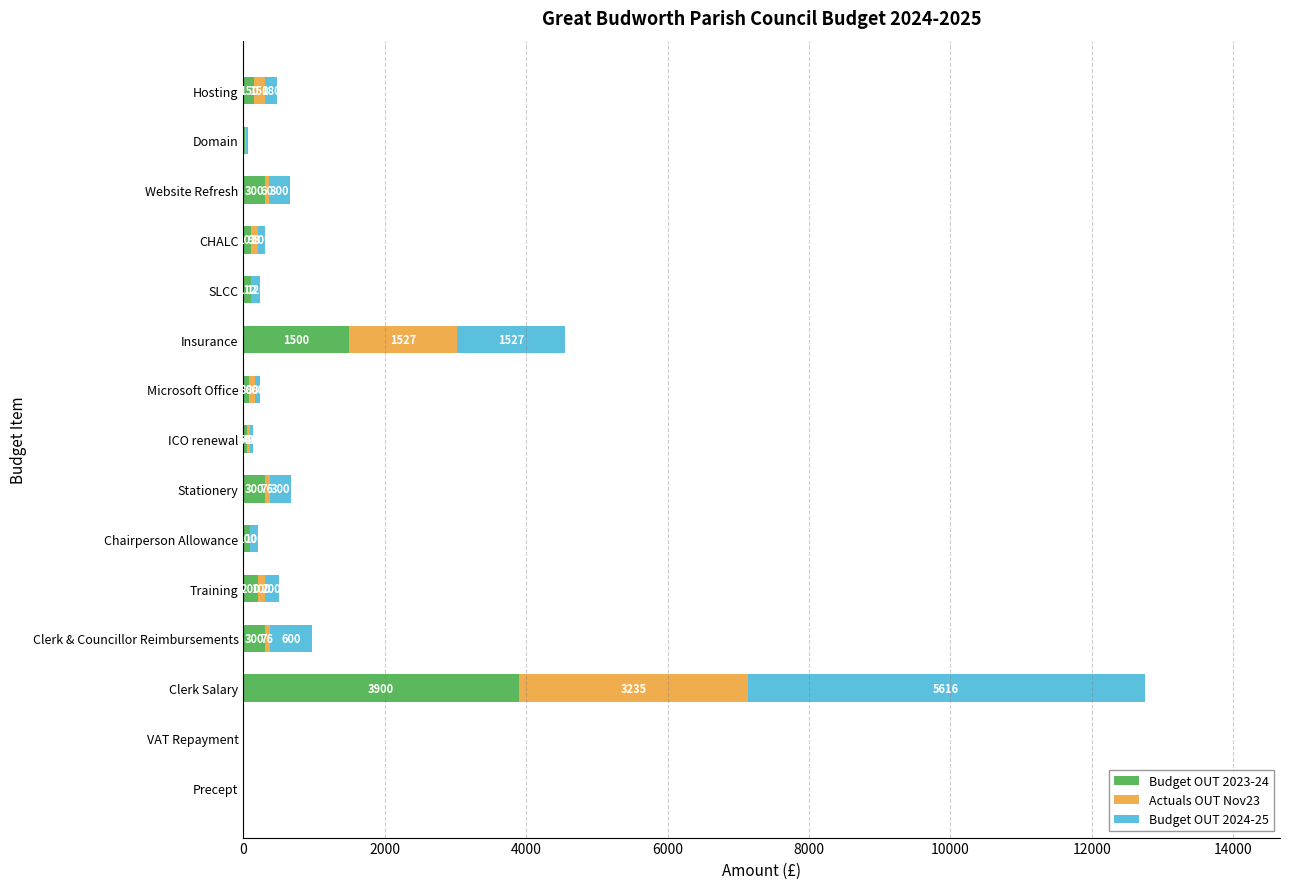

What is the total value across all series at Website Refresh?

660.0